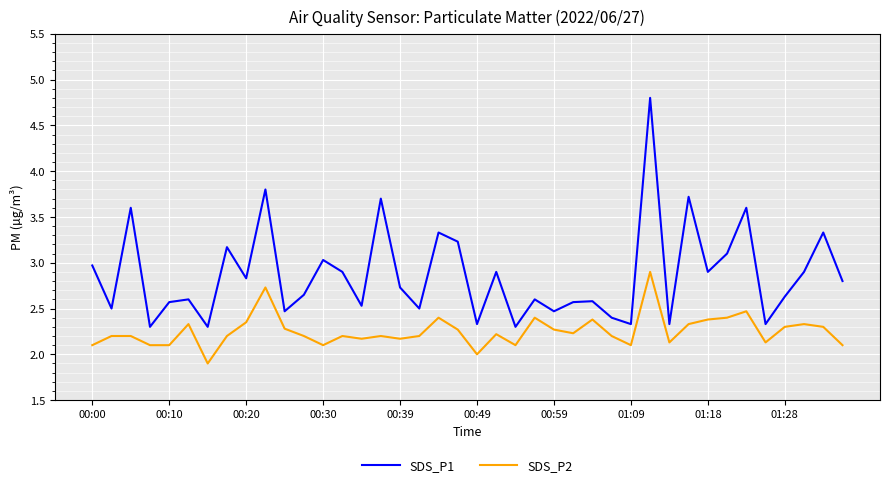

In SDS_P1, how many points are higher than both neighbors (excluding endpoints)?

14